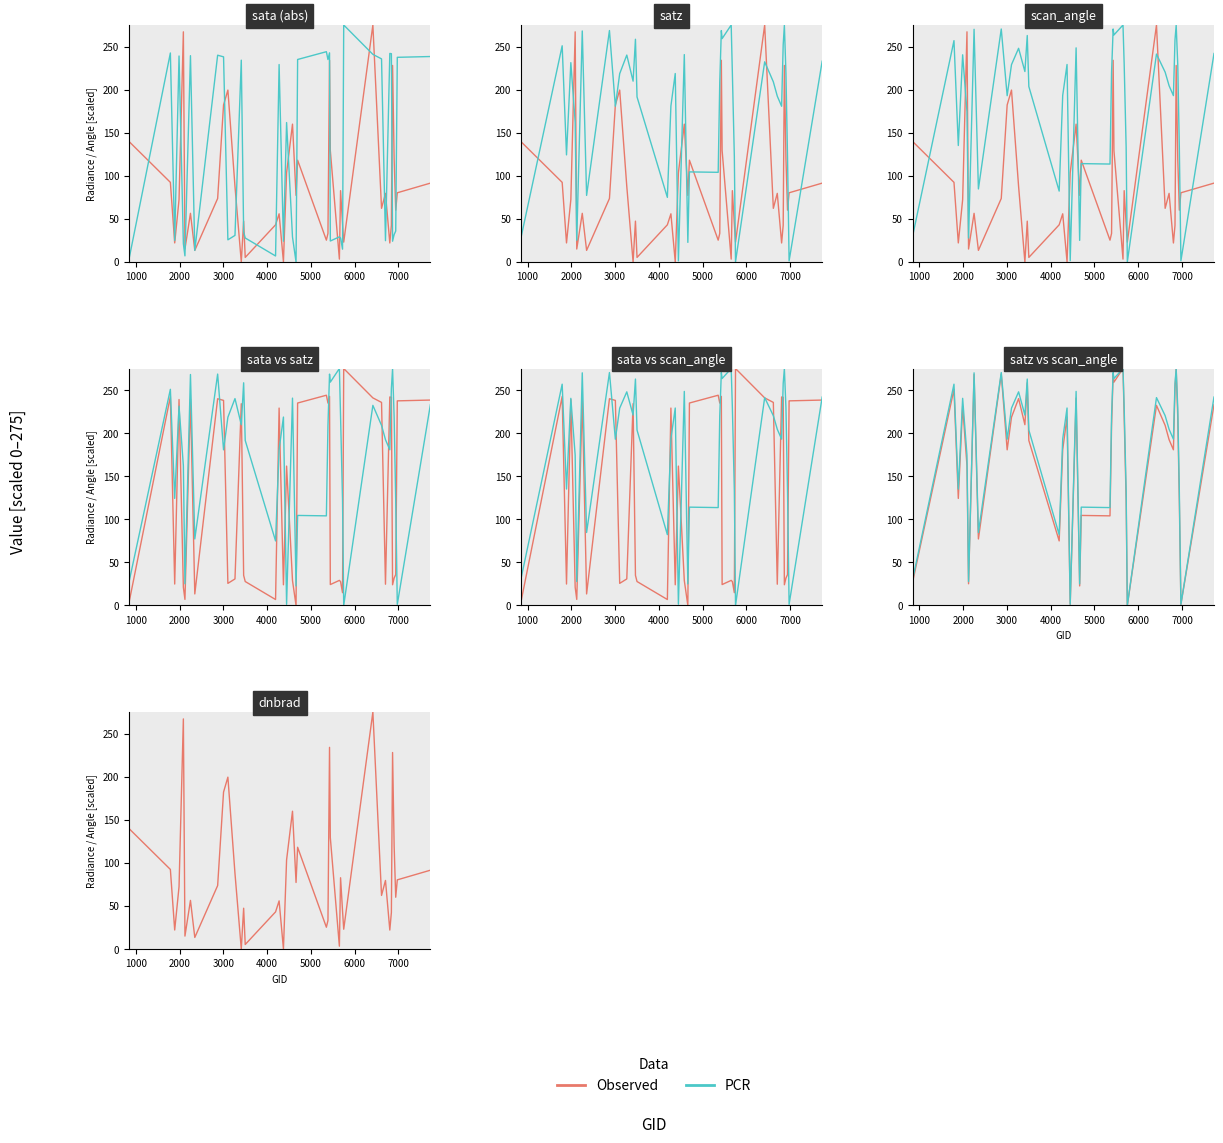

What is the difference between the maximum and minimum values in the sata series?

275.0